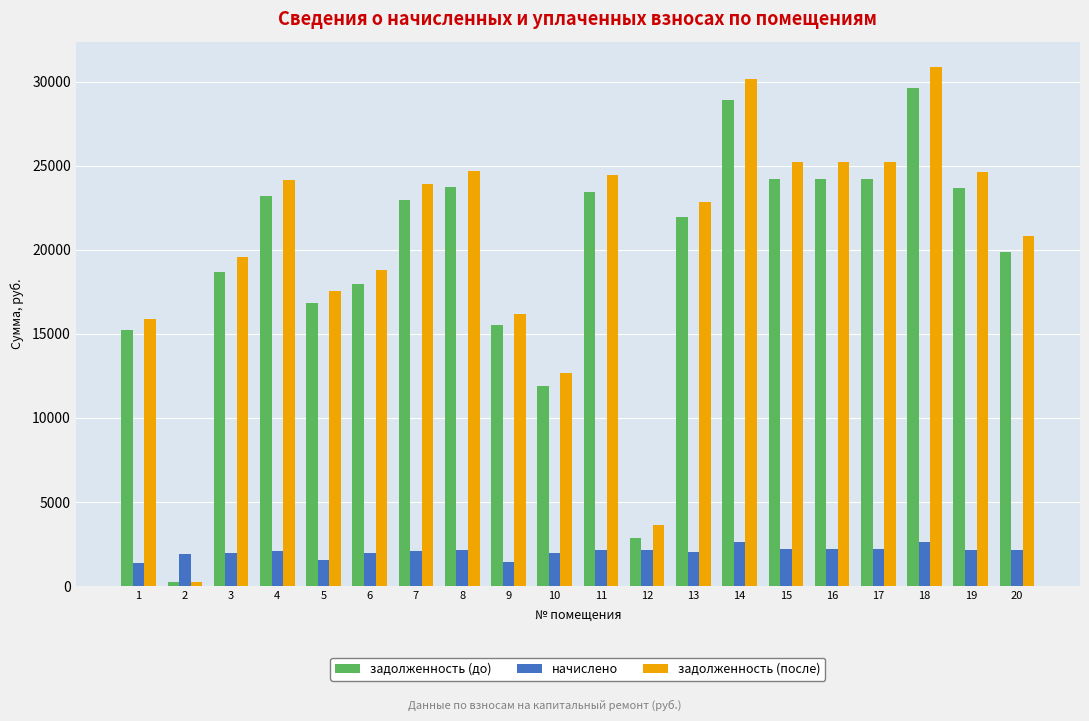

The value of задолженность (до) at 19 is 23657.7. True or false?

True